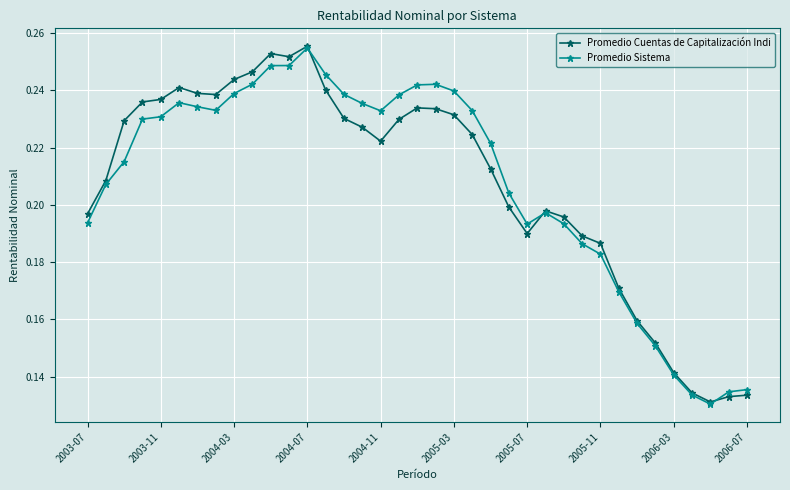

Which series ends up on top after the final intersection of Promedio Cuentas de Capitalización Indi and Promedio Sistema?

Promedio Sistema